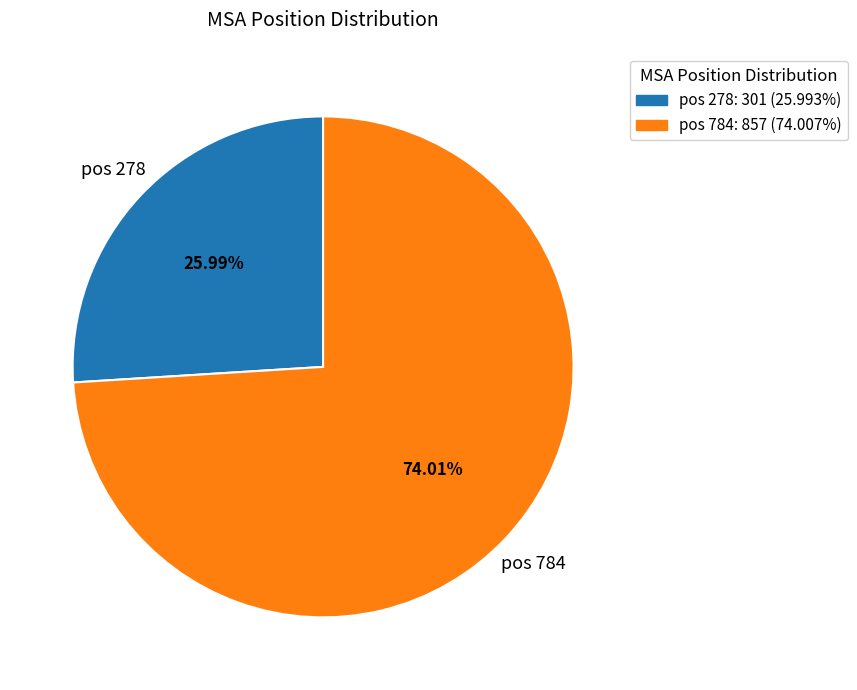

Is there a majority slice in this chart?

Yes